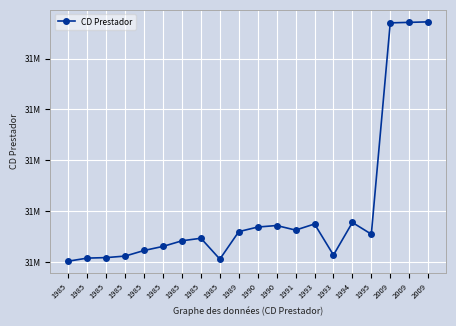

At which label does the data first exceed 31000055?

1989